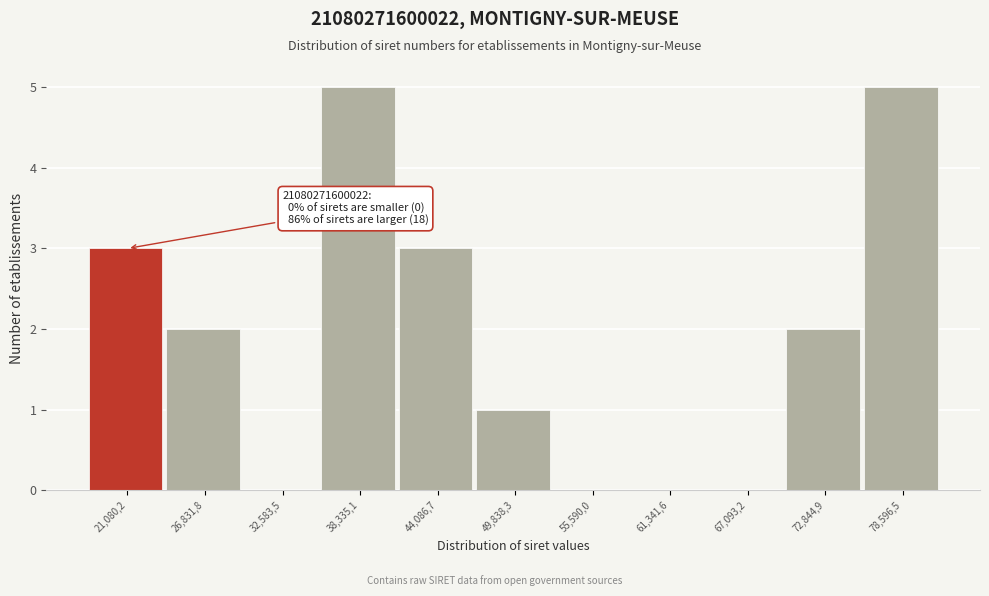

Reading right to left, transcribe all the data shown in this chart.

78,596,5=5	72,844,9=2	67,093,2=0	61,341,6=0	55,590,0=0	49,838,3=1	44,086,7=3	38,335,1=5	32,583,5=0	26,831,8=2	21,080,2=3